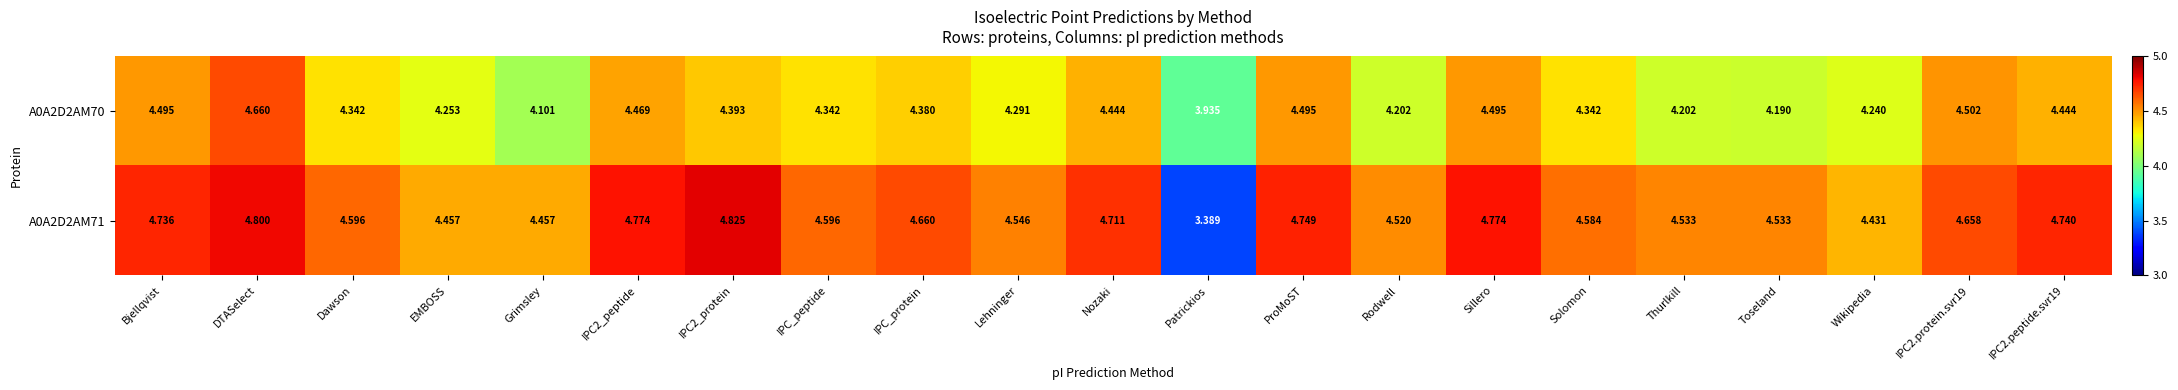

Rank the series by their average value, from highest to lowest.

A0A2D2AM71, A0A2D2AM70